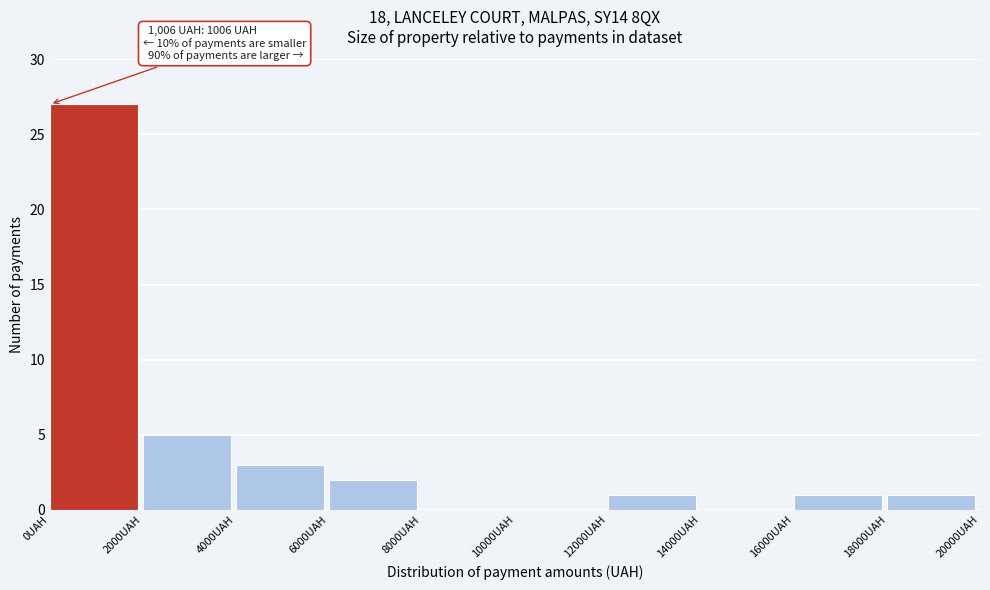

Over which range of the x-axis is the bar tallest?

0 to 2000